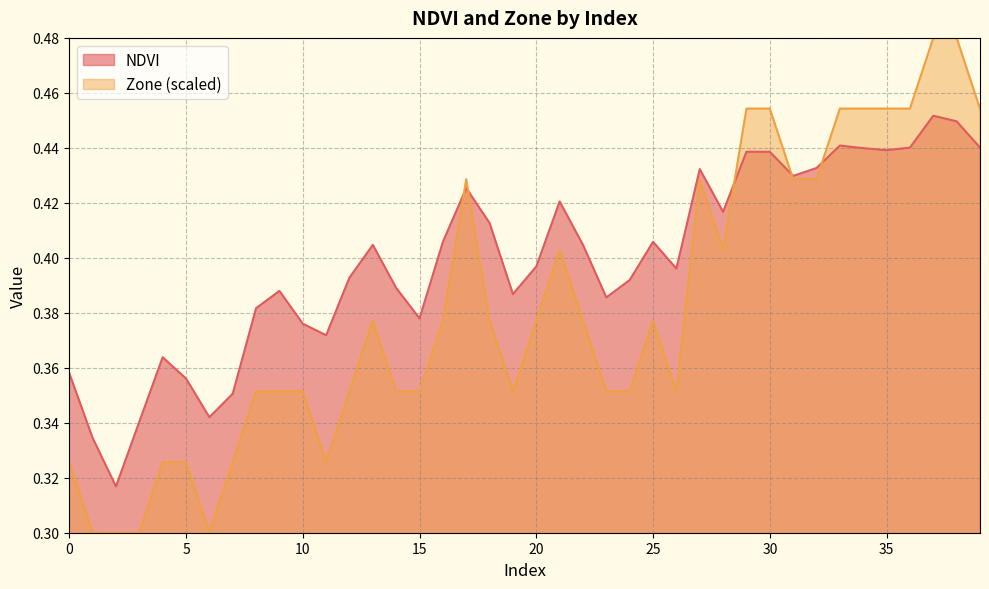

Reading left to right, extract all data points from this chart.

NDVI: 0.4	0.3	0.3	0.3	0.4	0.4	0.3	0.4	0.4	0.4	0.4	0.4	0.4	0.4	0.4	0.4	0.4	0.4	0.4	0.4	0.4	0.4	0.4	0.4	0.4	0.4	0.4	0.4	0.4	0.4	0.4	0.4	0.4	0.4	0.4	0.4	0.4	0.5	0.4	0.4
Zone: 0.3	0.3	0.3	0.3	0.3	0.3	0.3	0.3	0.4	0.4	0.4	0.3	0.4	0.4	0.4	0.4	0.4	0.4	0.4	0.4	0.4	0.4	0.4	0.4	0.4	0.4	0.4	0.4	0.4	0.5	0.5	0.4	0.4	0.5	0.5	0.5	0.5	0.5	0.5	0.5